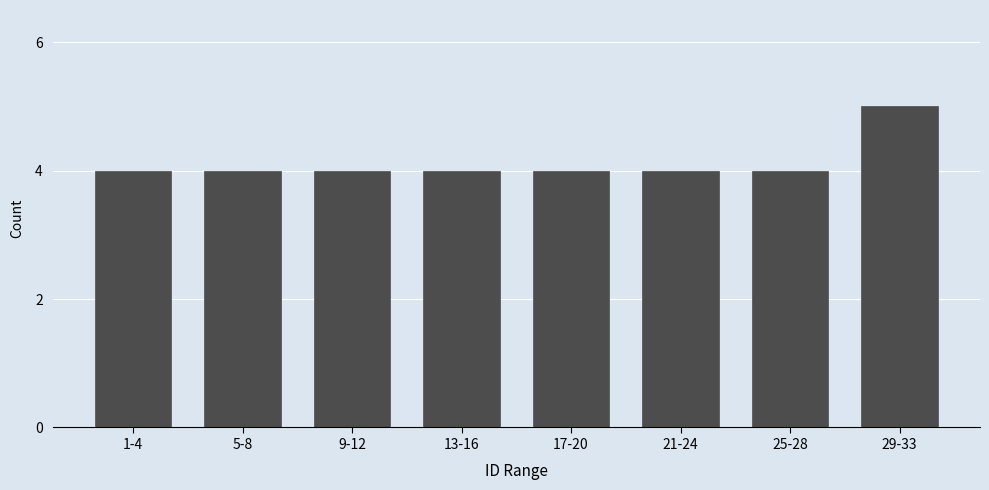

Reading left to right, transcribe all the data shown in this chart.

4	4	4	4	4	4	4	5